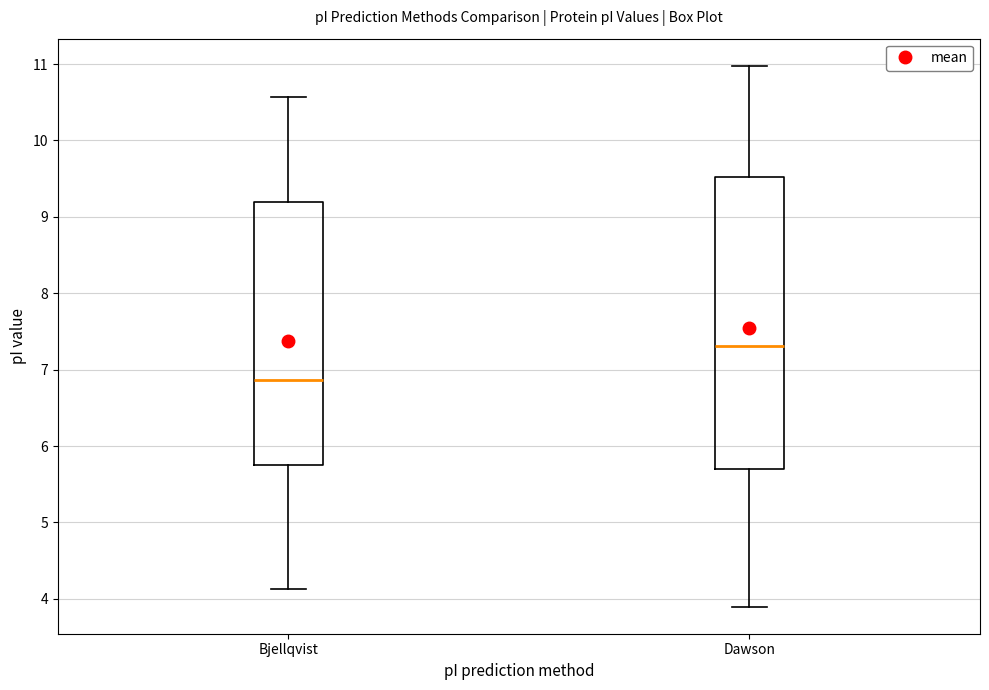

Reading left to right, transcribe this box plot: for each box, give where its median line is, the range the box spans, and where its two whiskers end, as read against the y-axis. The values are not printed on the chart, so give them approximately, as read against the axis.

Bjellqvist: median 6.9, box 5.7 to 9.2, whiskers 4.1 to 10.6
Dawson: median 7.3, box 5.7 to 9.5, whiskers 3.9 to 11.0